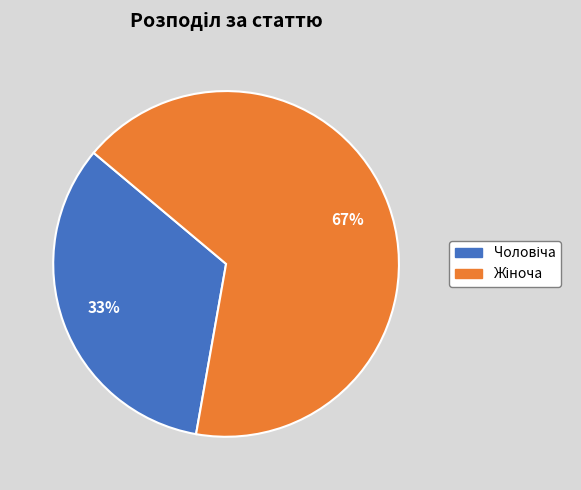

To the nearest percent, what is the average slice percentage?

50%